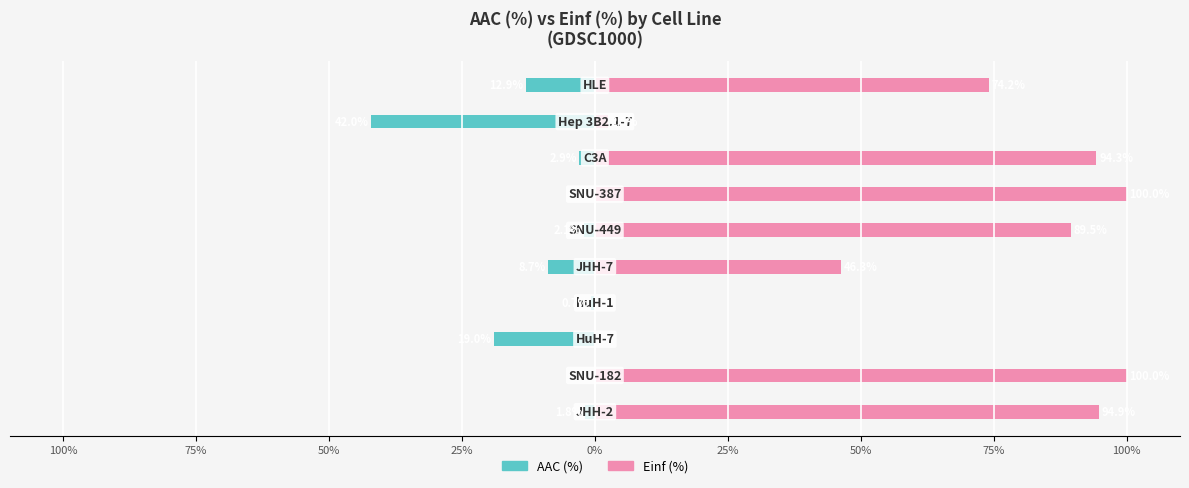

List the series in order of their peak value, highest first.

Einf (%), AAC (%)